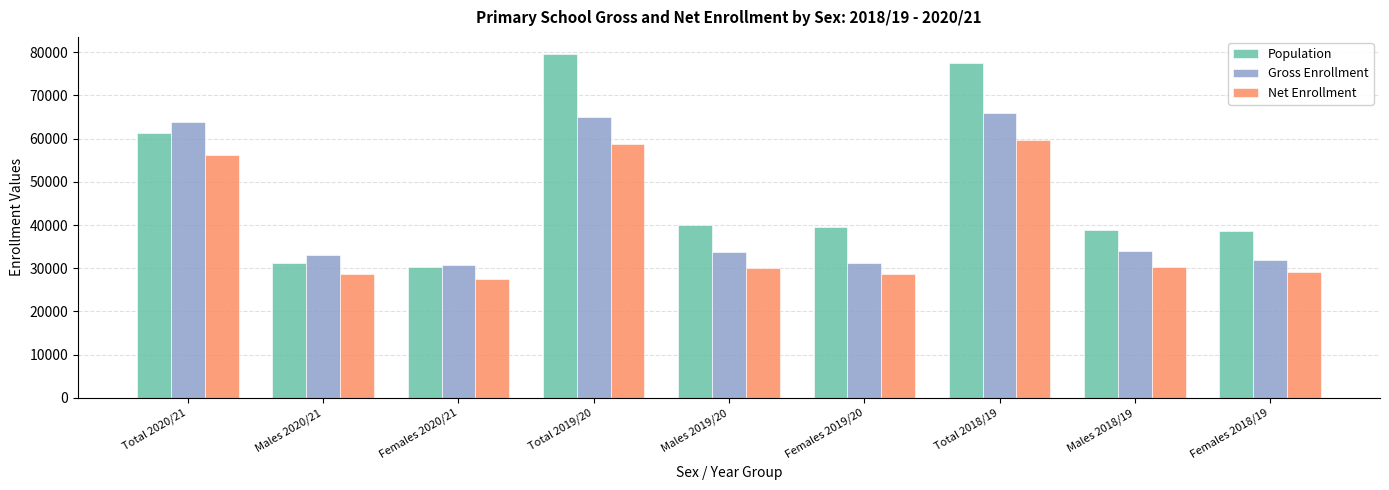

What is the sum of all Net Enrollment values?

349266